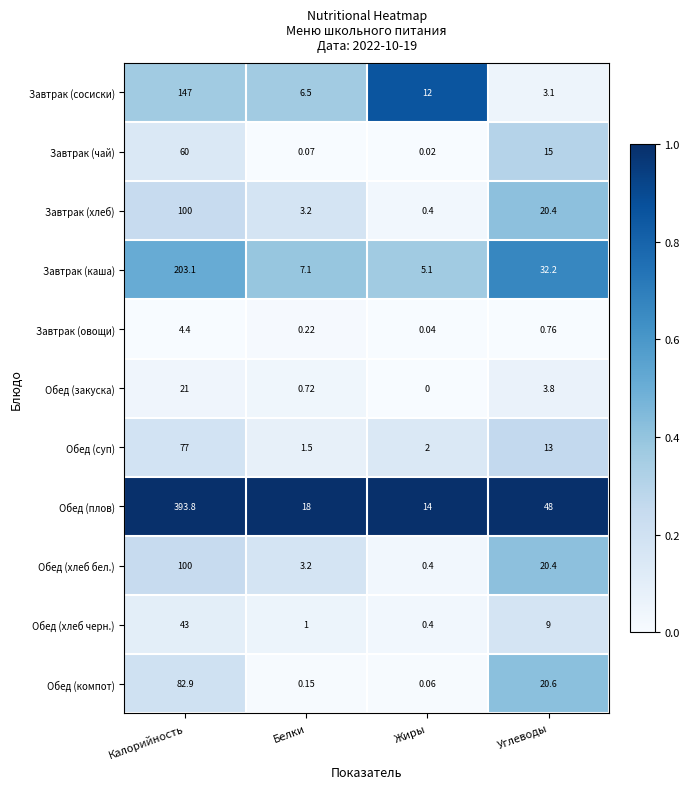

What is the spread (max minus min) of values at Калорийность?

389.4